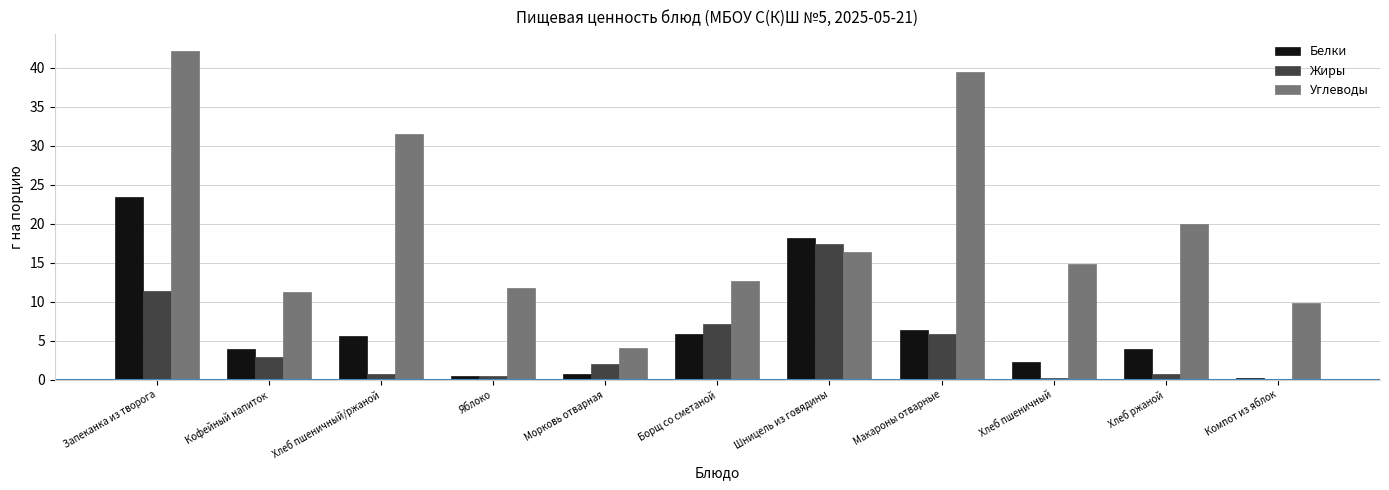

The Углеводы series shows 9.9 at Компот из яблок. True or false?

True